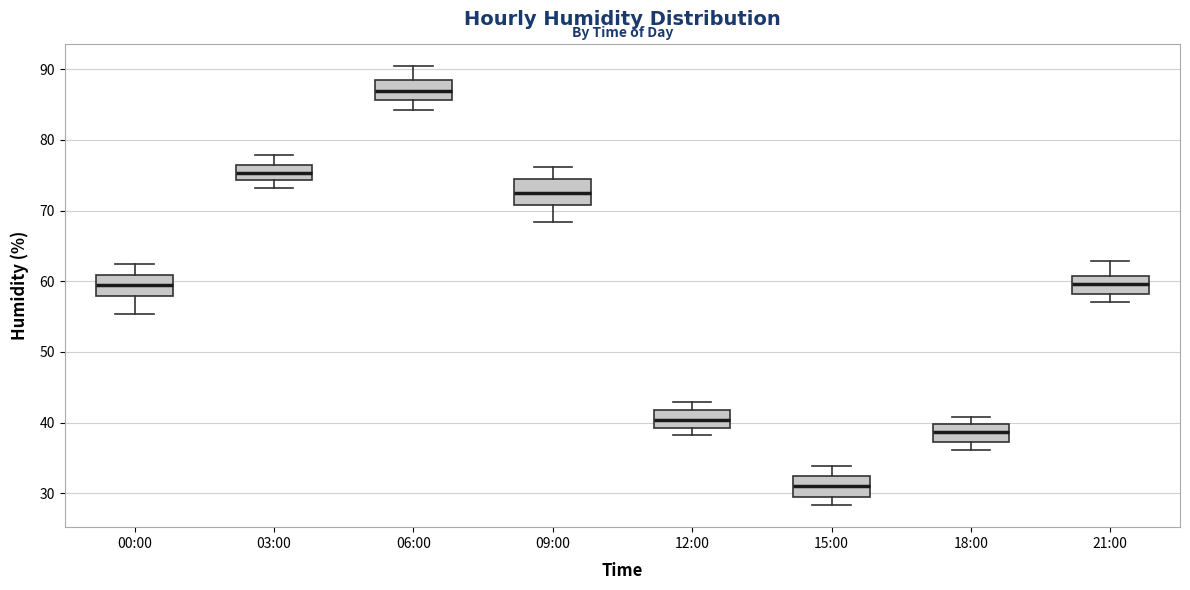

Reading left to right, read every box against the y-axis: the position of its median line, the range the box covers, and the ends of its whiskers. The values are not printed on the chart, so give them approximately, as read against the axis.

00:00: median 59, box 58 to 61, whiskers 55 to 63
03:00: median 75, box 74 to 76, whiskers 73 to 78
06:00: median 87, box 86 to 88, whiskers 84 to 90
09:00: median 73, box 71 to 74, whiskers 68 to 76
12:00: median 40, box 39 to 42, whiskers 38 to 43
15:00: median 31, box 29 to 32, whiskers 28 to 34
18:00: median 39, box 37 to 40, whiskers 36 to 41
21:00: median 60, box 58 to 61, whiskers 57 to 63